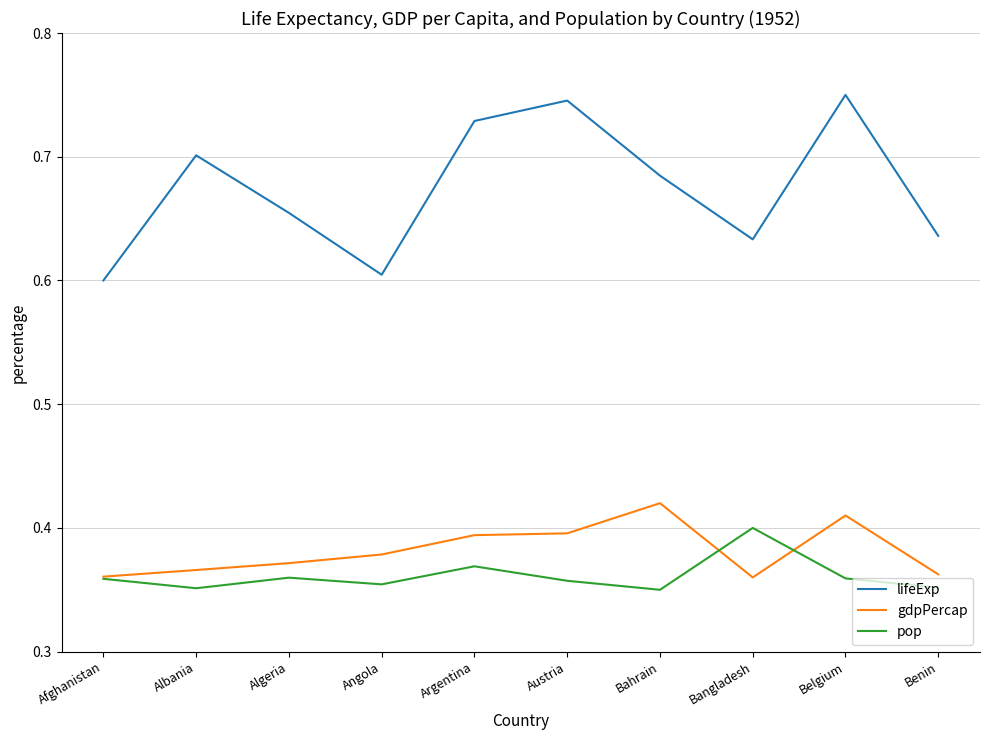

What is the total value across all series at Bangladesh?

1.4